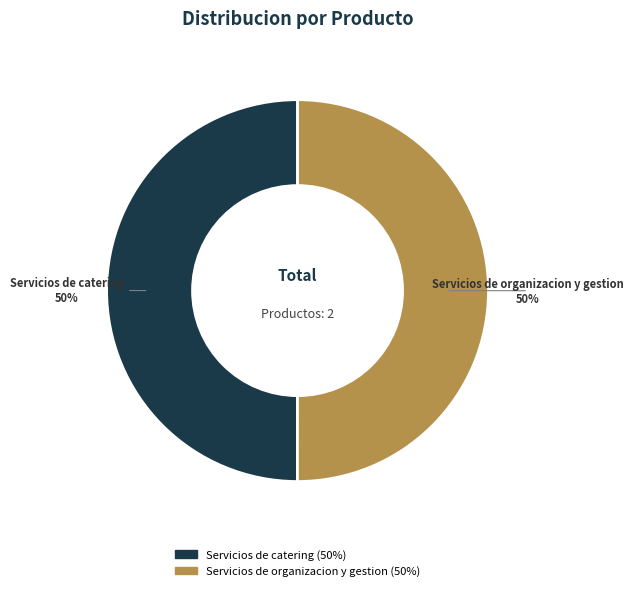

Combined, do Servicios de catering and Servicios de organizacion y gestion account for over 50%?

Yes